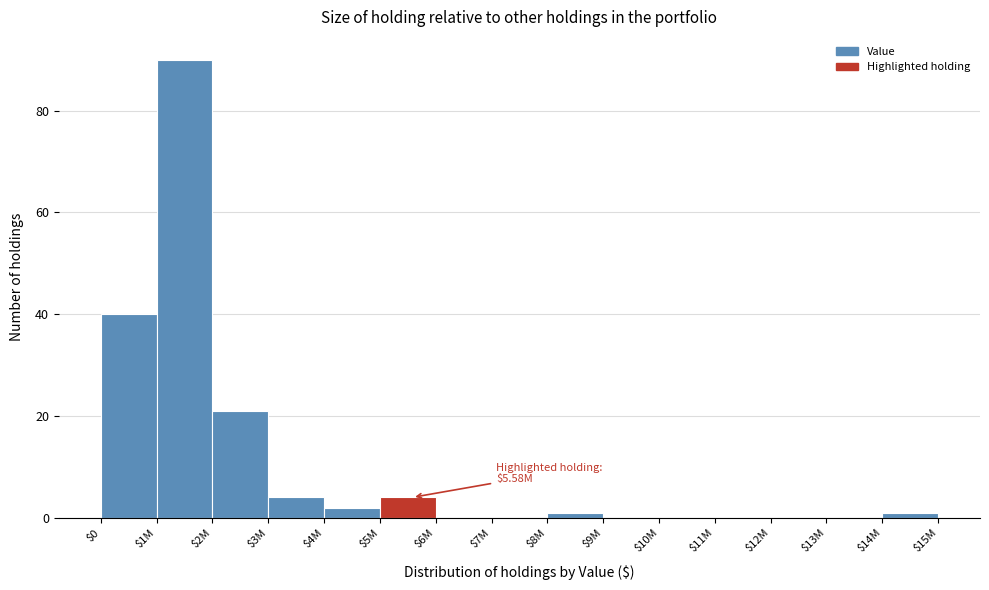

At which label is the value closest to 45?

$0